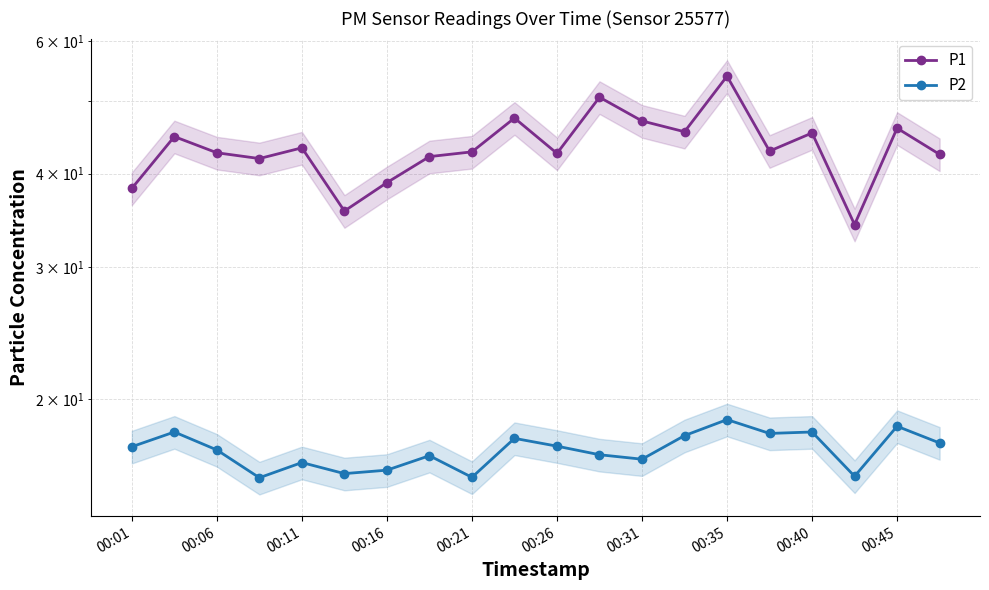

Which series has the largest total across all categories?

P1